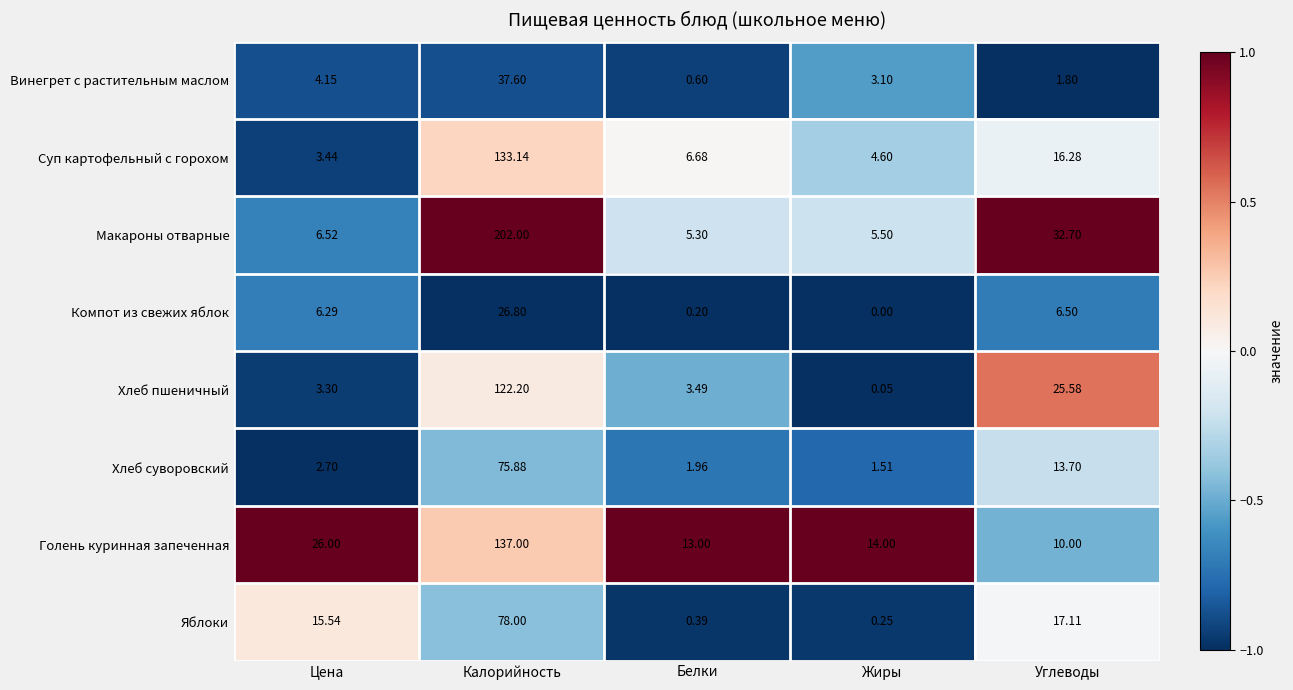

Which category has the lowest value across all series?

Жиры